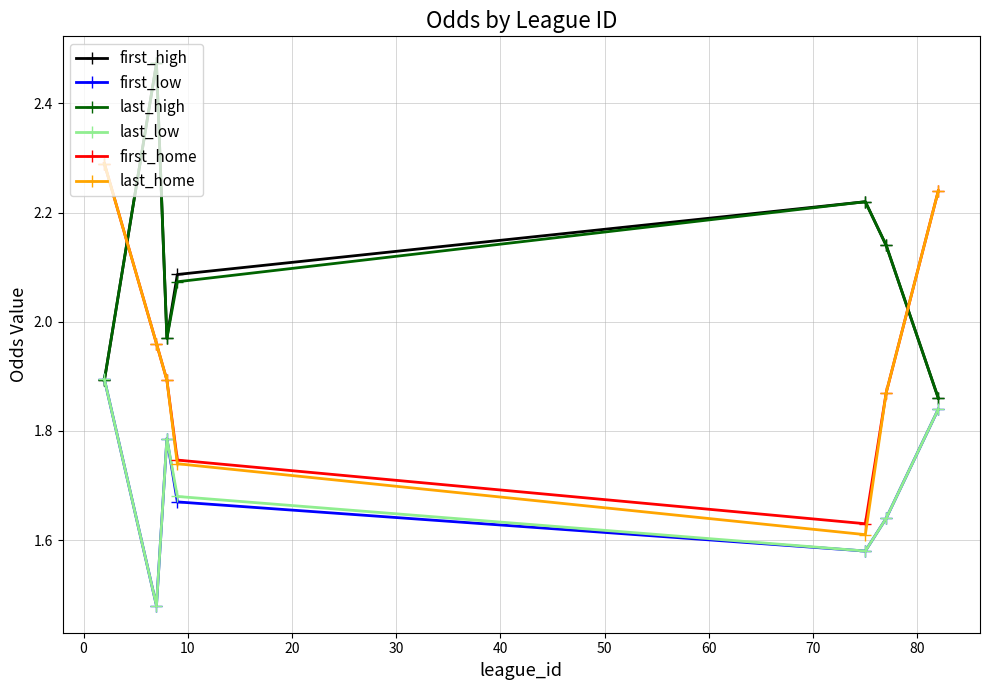

Which series has the widest spread of values?

last_home